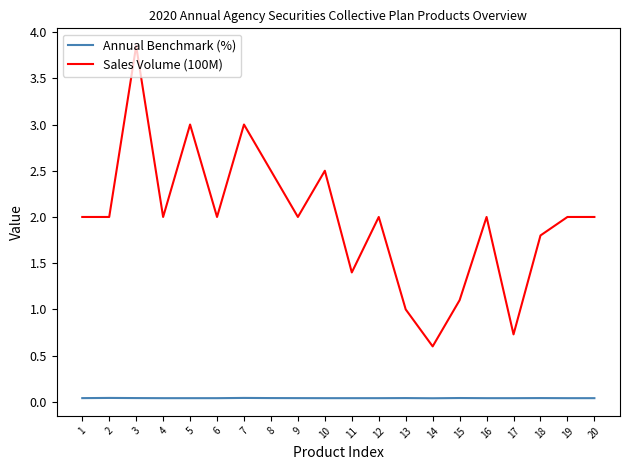

Which series has the largest total across all categories?

Sales Volume (100M)